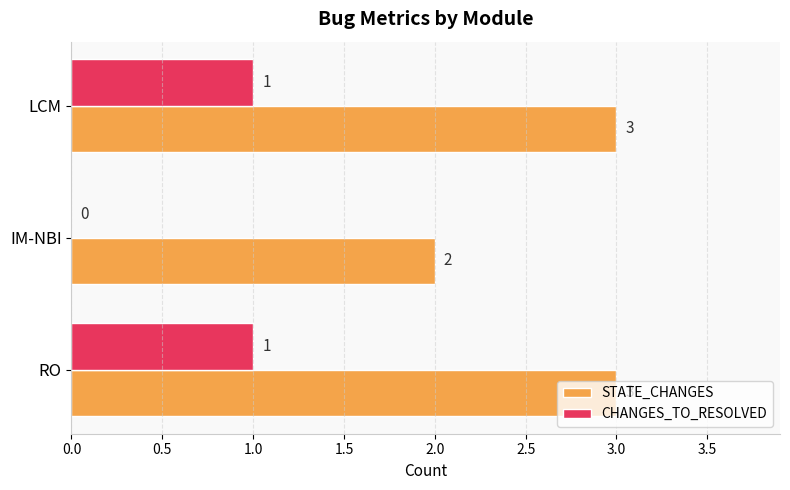

What value does the STATE_CHANGES series have at RO?

3